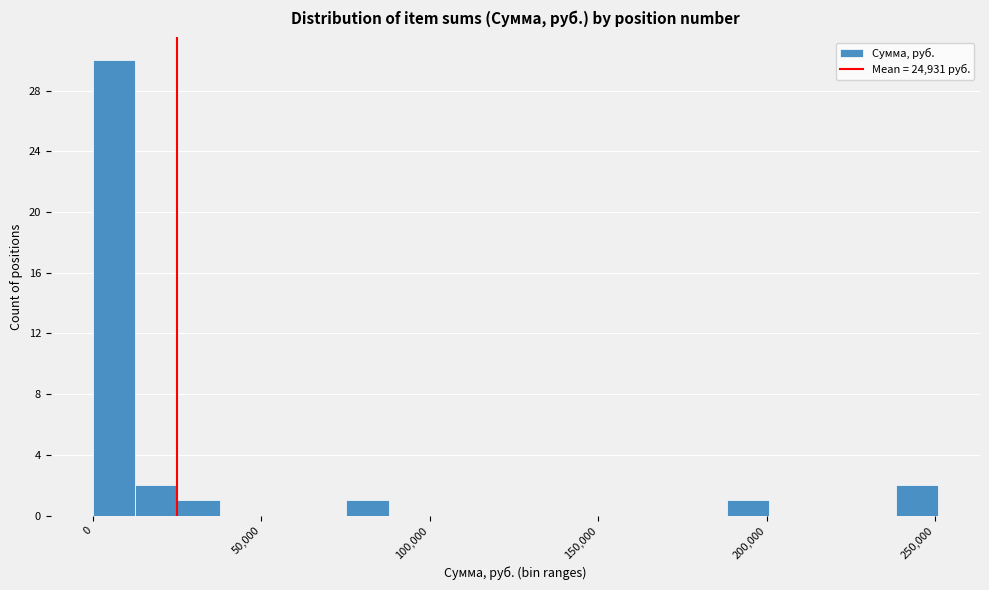

Read against the x-axis, roughly where is the centre of the tallest bar?

5000